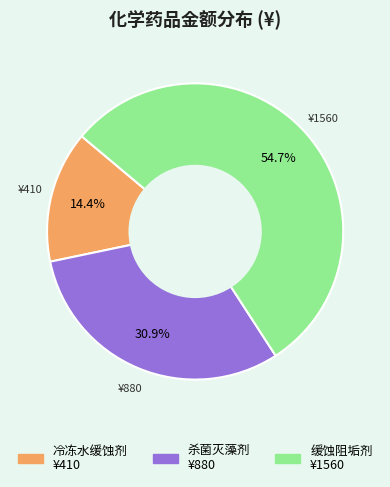

How many segments does this pie chart have?

3